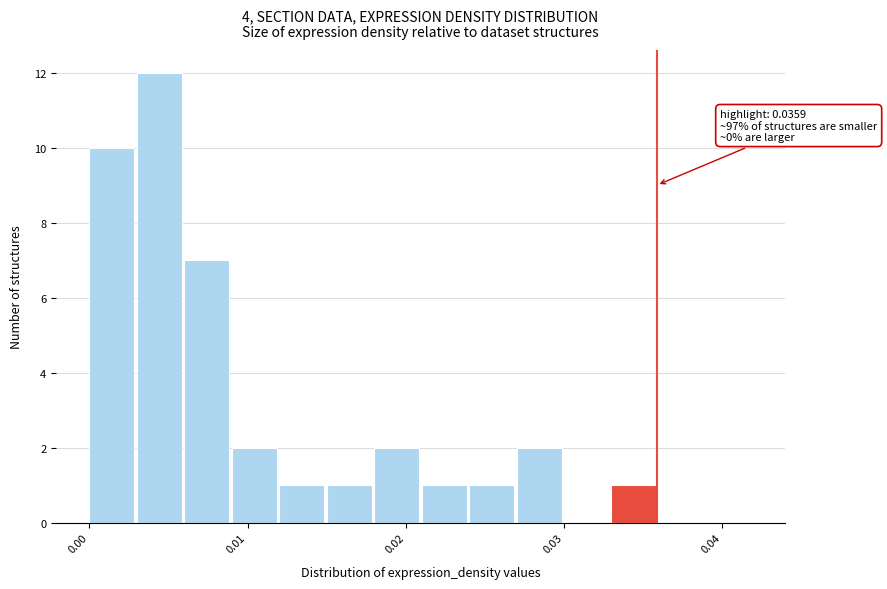

Around what value on the x-axis is the tallest bar? Give the approximate position of its centre, as read against the axis.

0.004